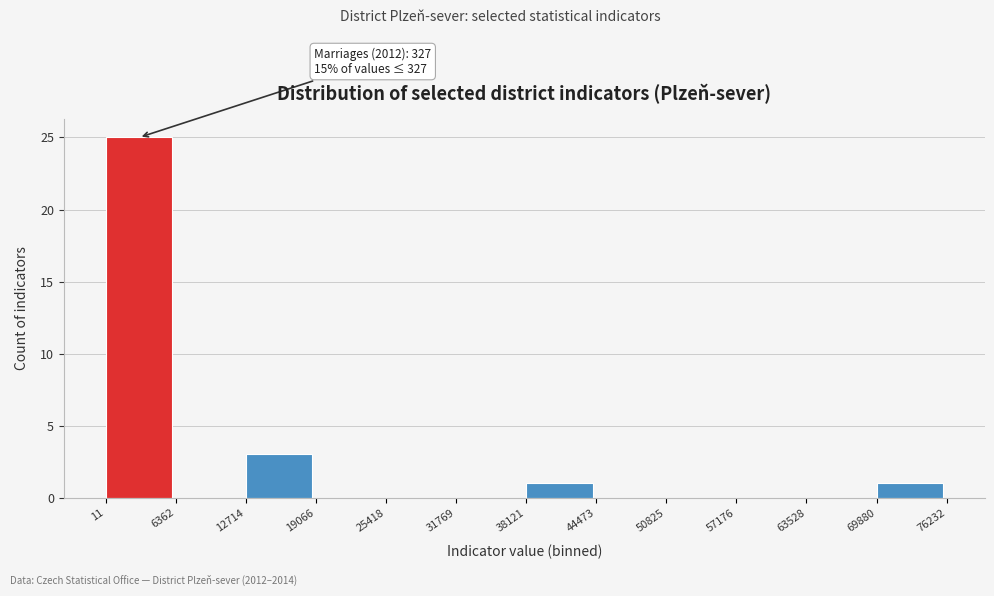

Over which range of the x-axis is the bar tallest?

11 to 6362